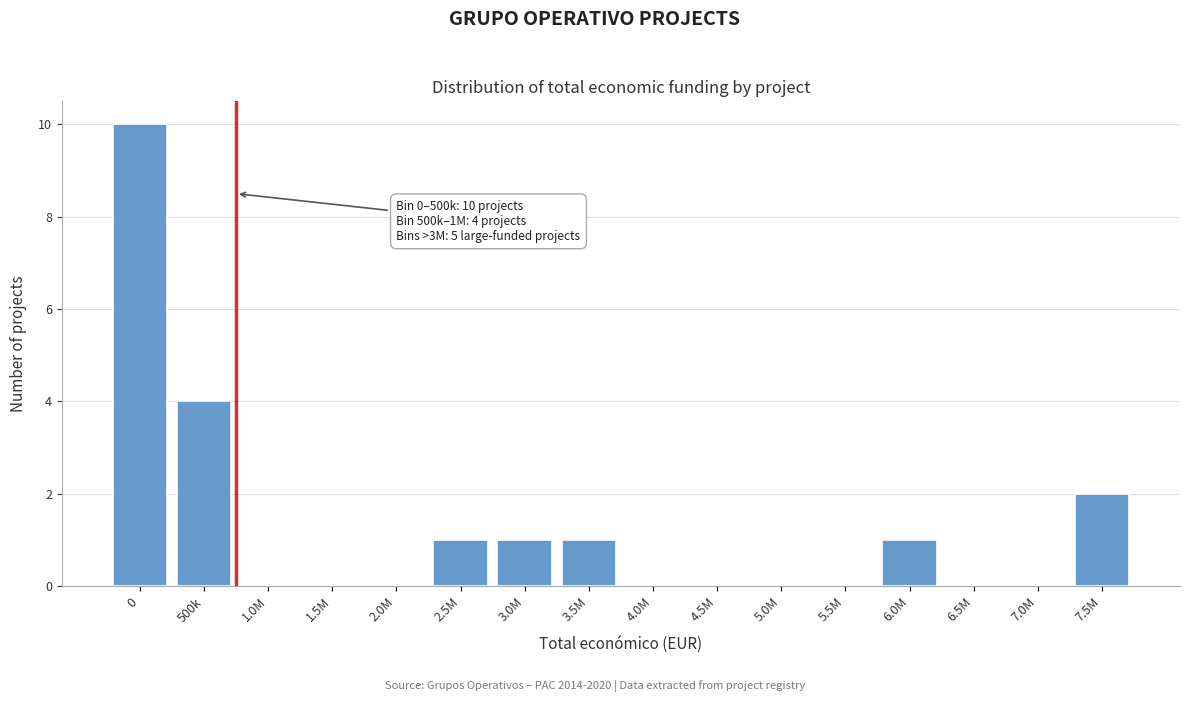

Reading left to right, what are all the values shown in this chart?

0=10	500k=4	1.0M=0	1.5M=0	2.0M=0	2.5M=1	3.0M=1	3.5M=1	4.0M=0	4.5M=0	5.0M=0	5.5M=0	6.0M=1	6.5M=0	7.0M=0	7.5M=2